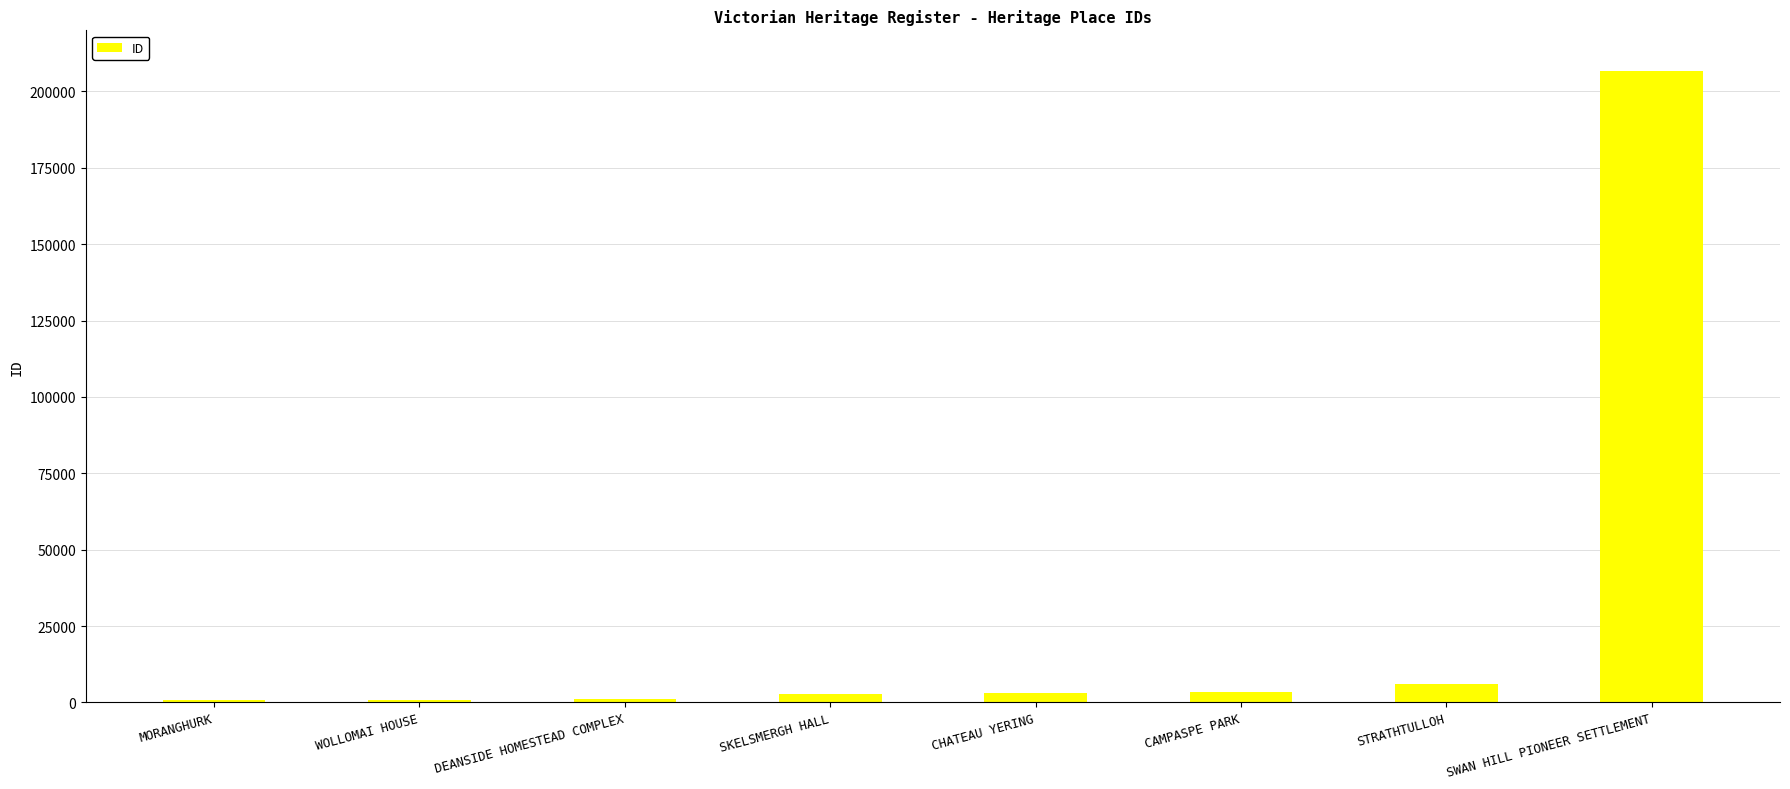

Which label corresponds to the largest value in the chart?

SWAN HILL PIONEER SETTLEMENT